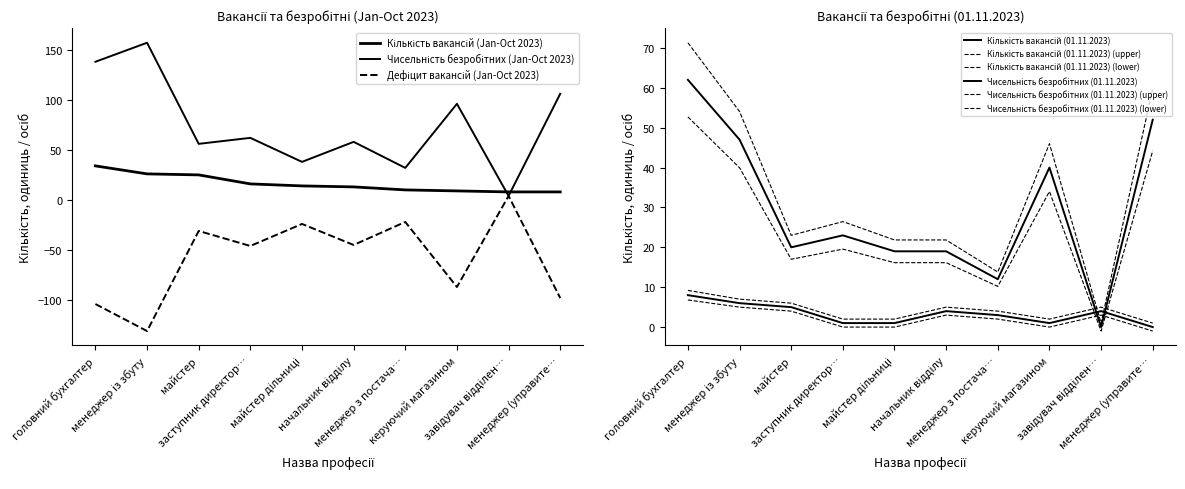

What is the sum of the Дефіцит вакансій (Jan-Oct 2023) values at менеджер із збуту and менеджер з постача…?

-153